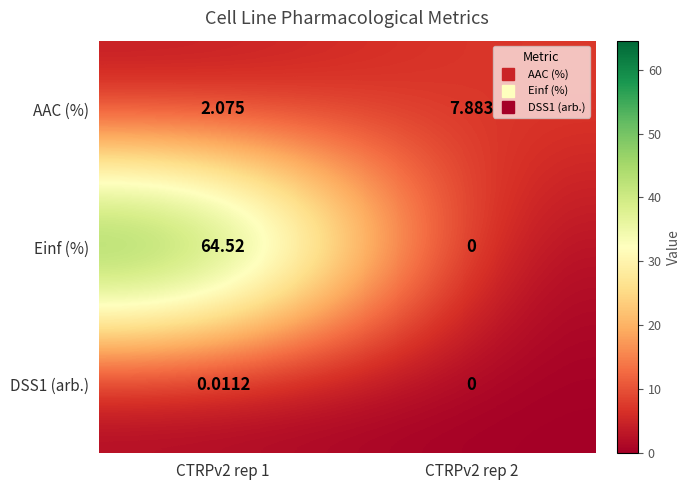

What is the maximum value shown in the chart?

64.5